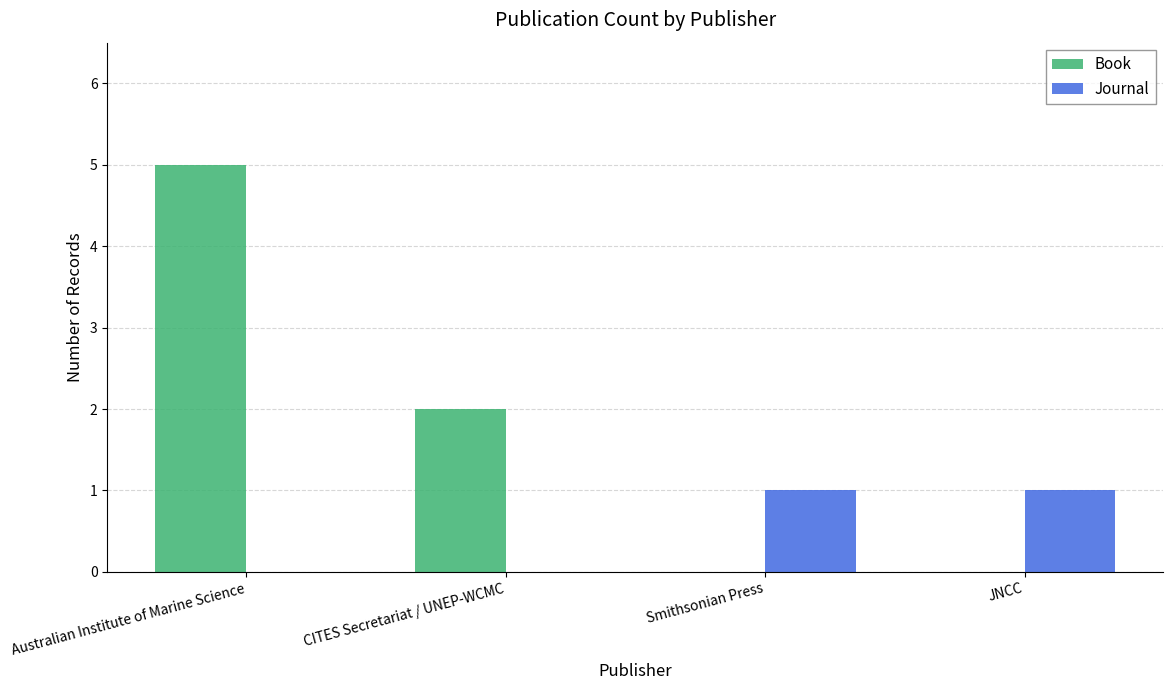

What value does the Journal series have at Smithsonian Press?

1